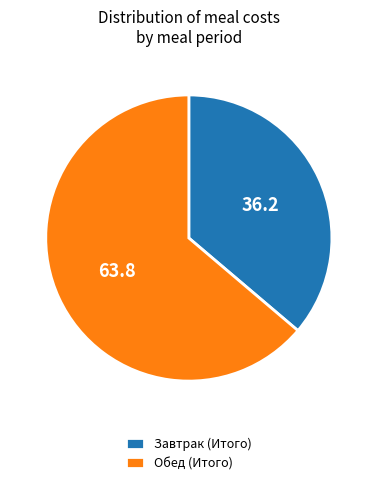

How many segments does this pie chart have?

2